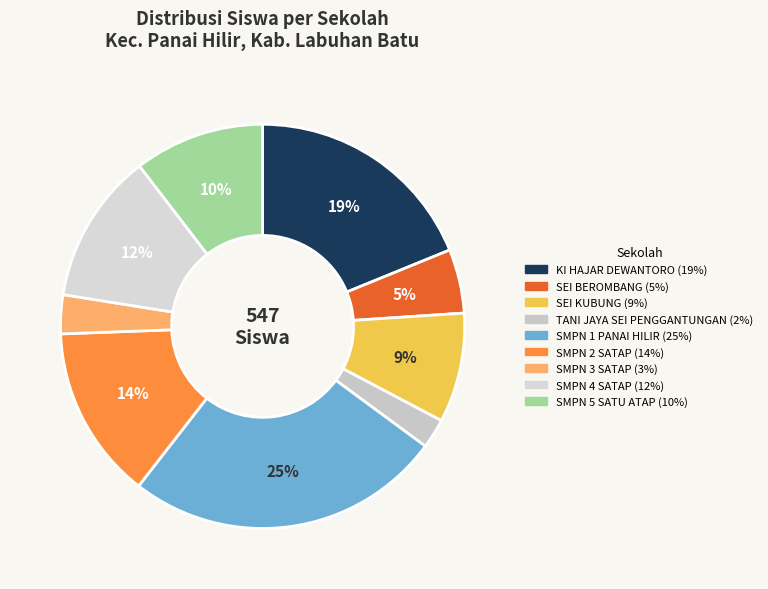

How many slices are in this pie chart?

9